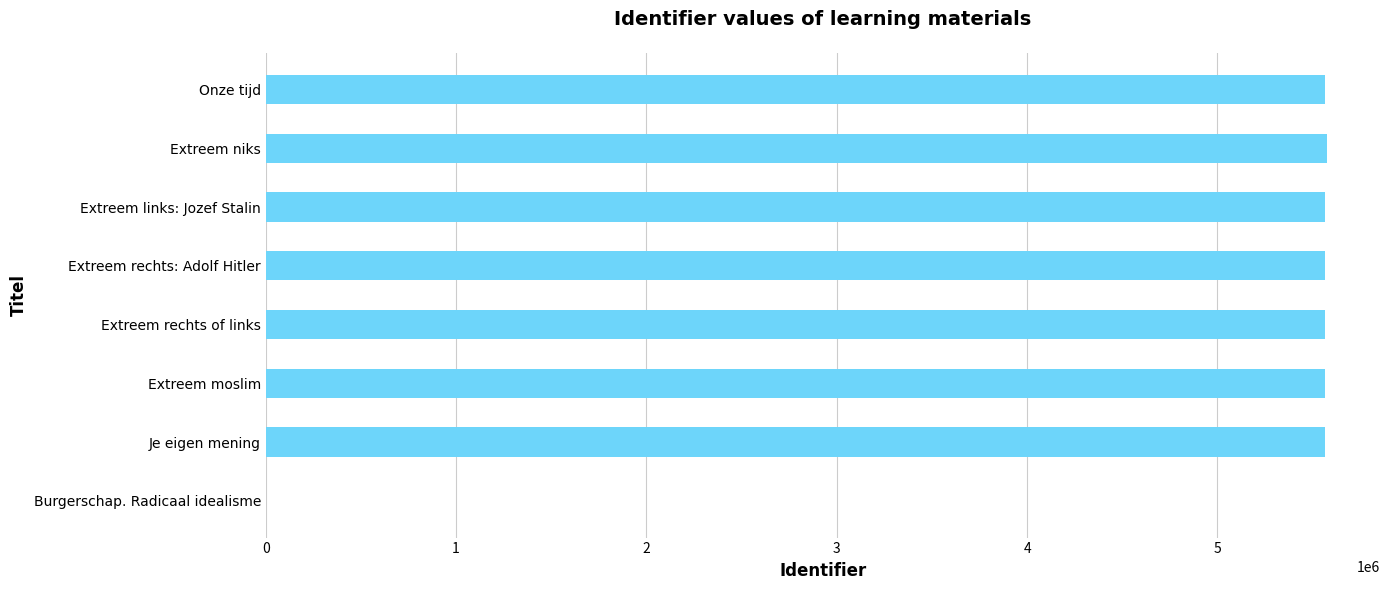

At which label is the value closest to 2787616?

Je eigen mening